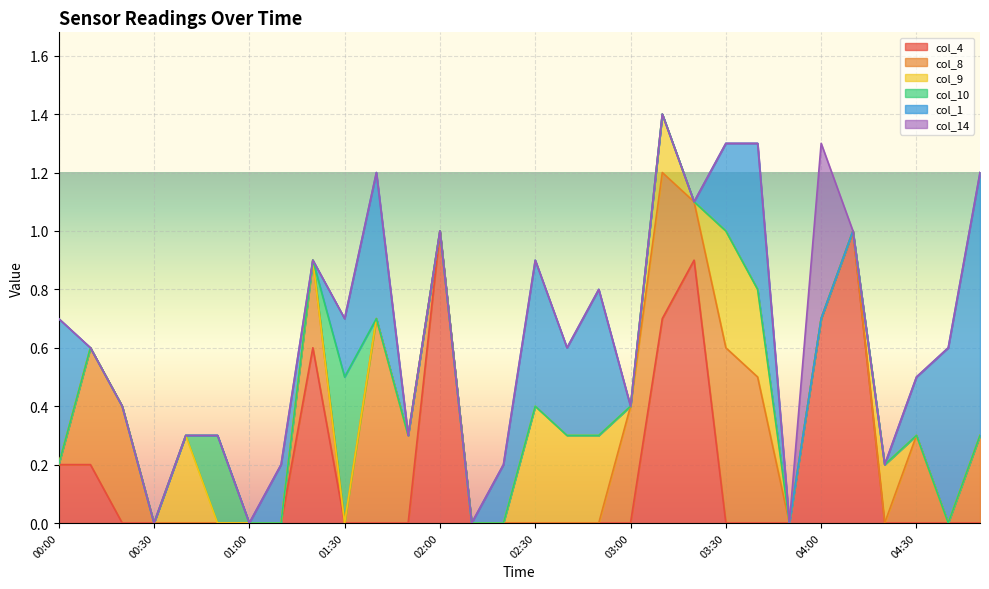

How many lines are shown in the chart?

6